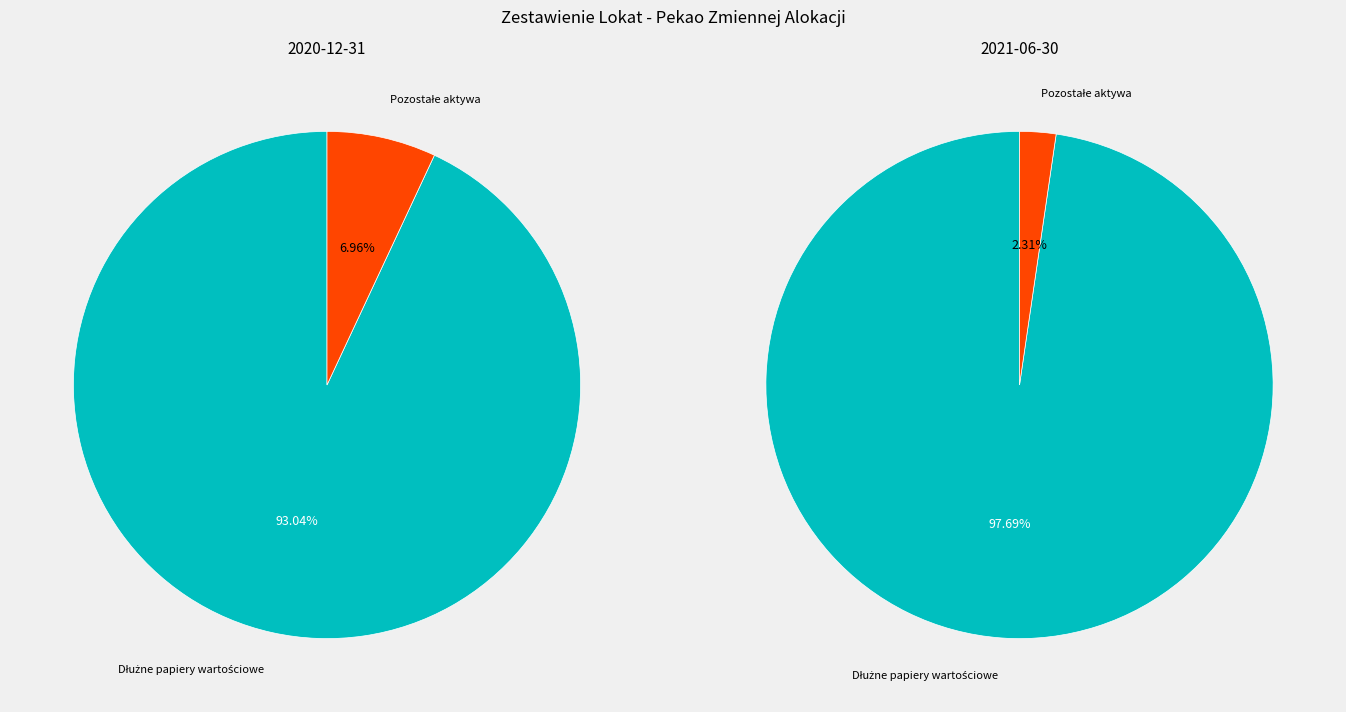

The Depozyty slice represents 0% of the pie. True or false?

True